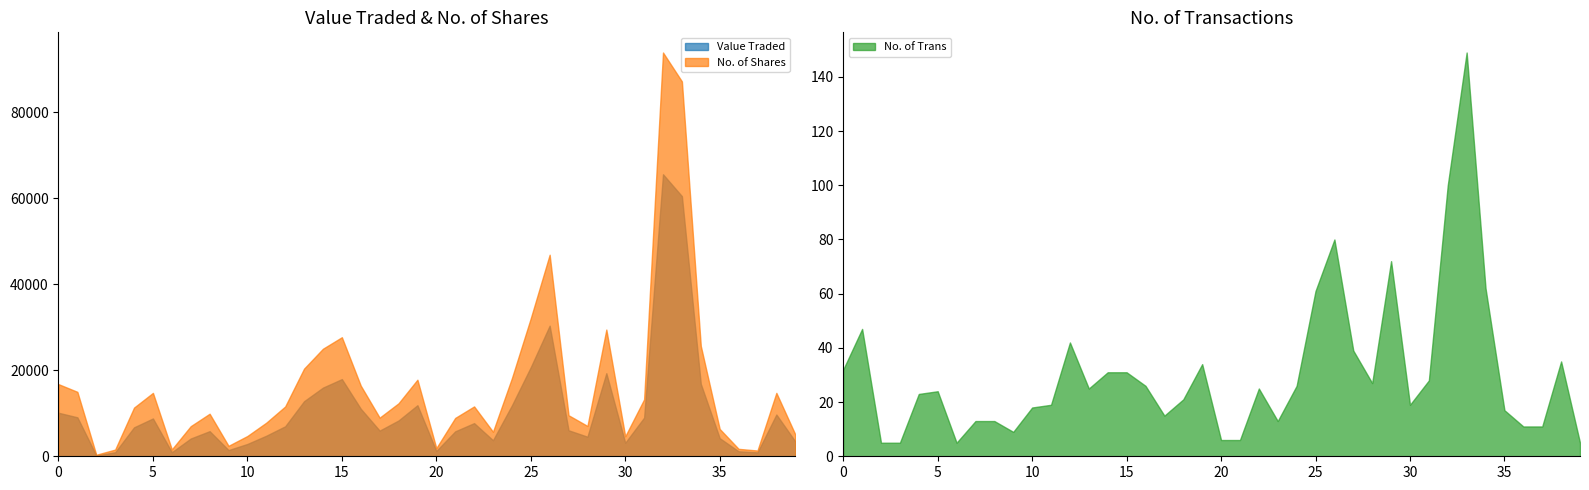

What are all the series names shown in the legend?

Value Traded, No. of Shares, No. of Trans